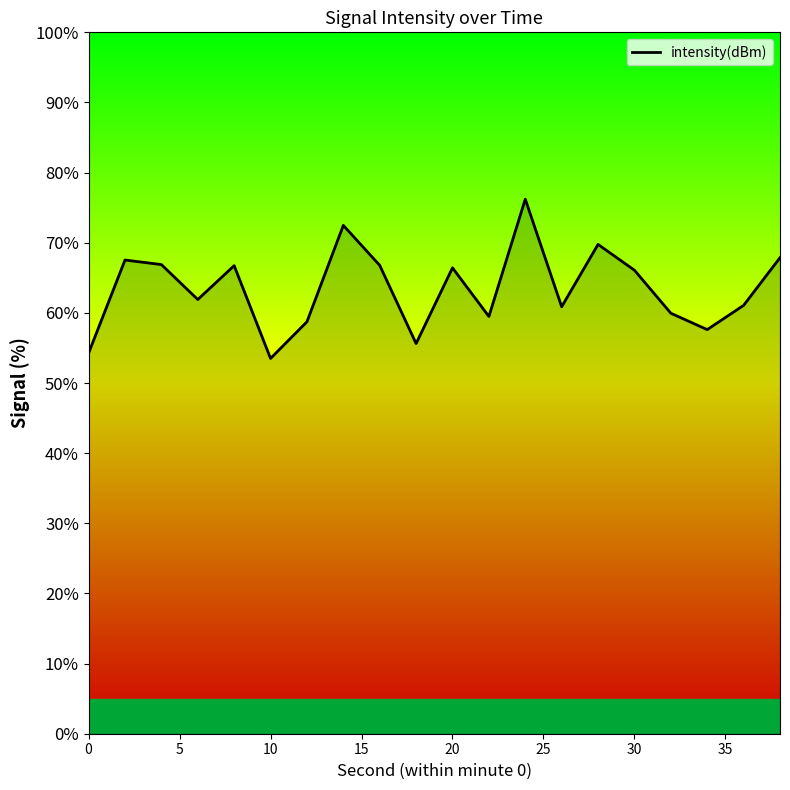

What is the difference between the maximum and minimum values?

22.7